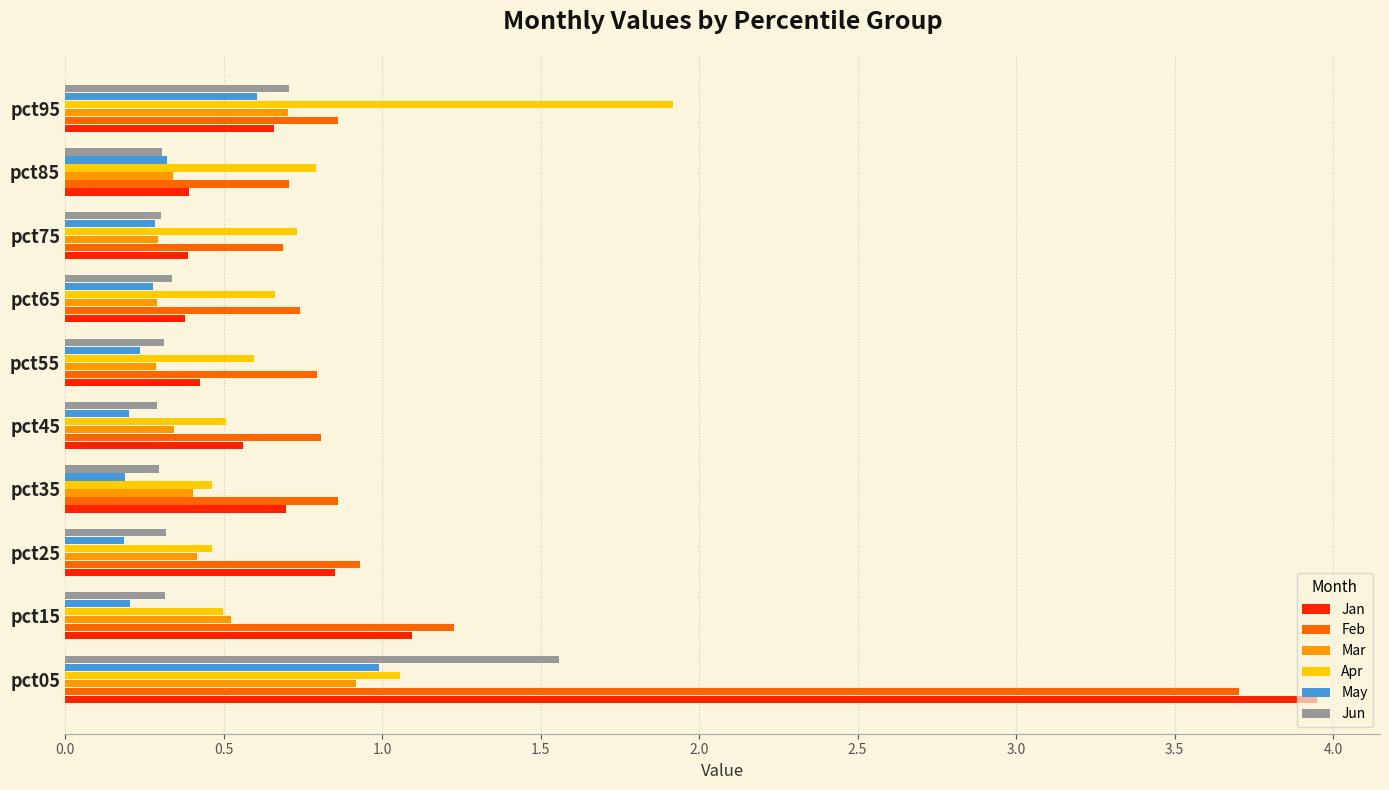

What is the total value across all series at pct95?

5.5